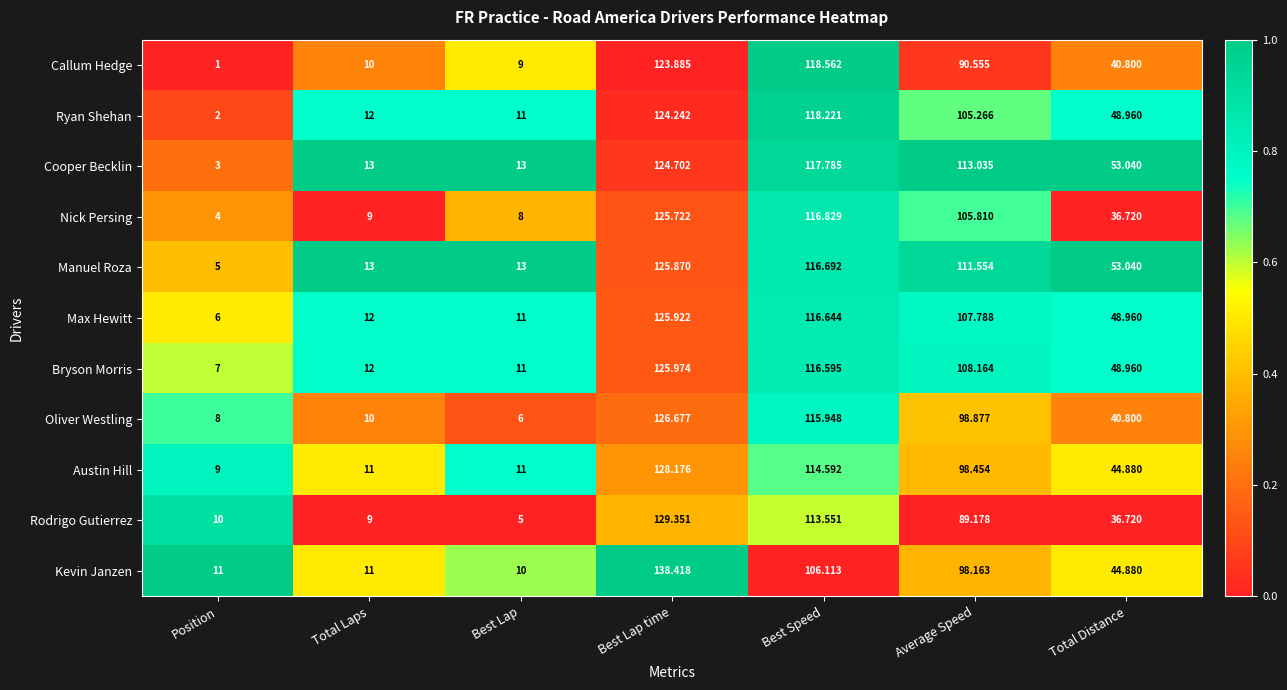

Which series has the widest spread of values?

Kevin Janzen